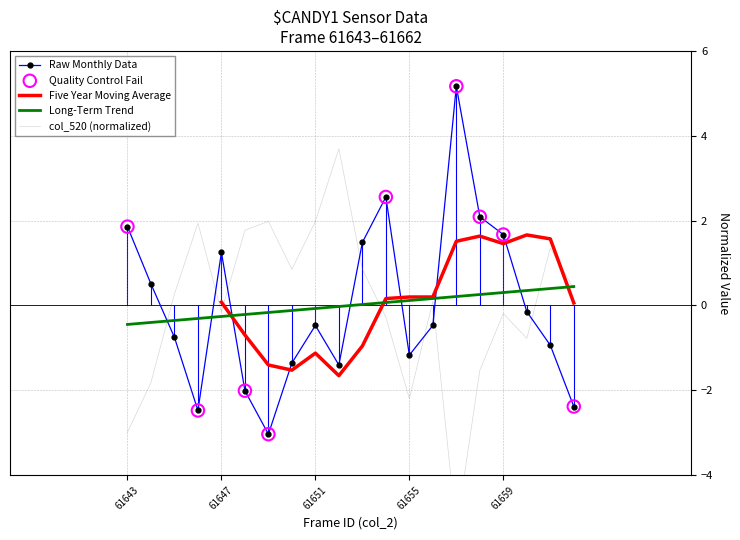

Is the value of col_520 at 61659 greater than the value of col_519 at 61648?

Yes